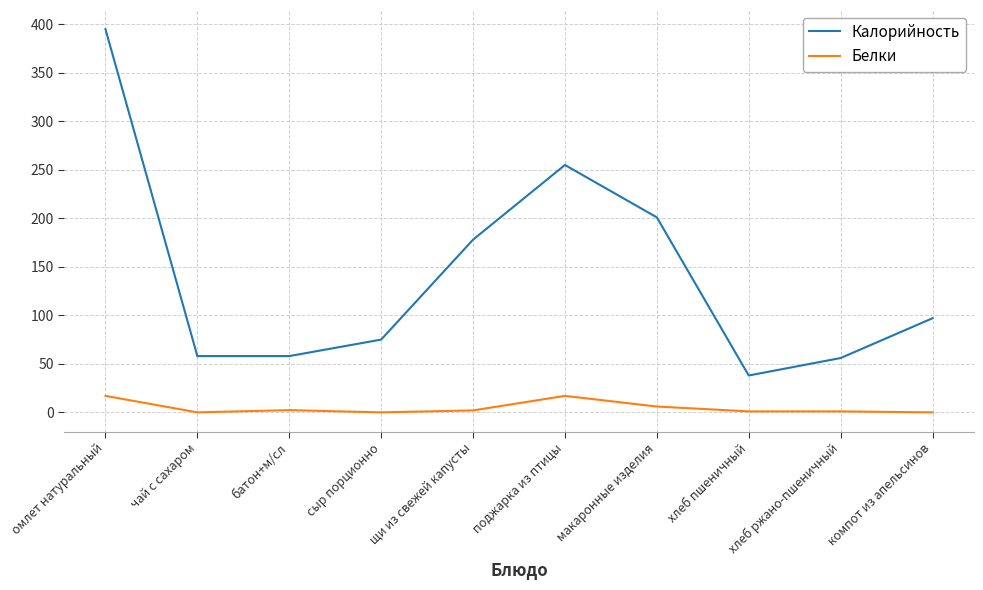

Is the value of Белки at макаронные изделия greater than the value of Калорийность at компот из апельсинов?

No